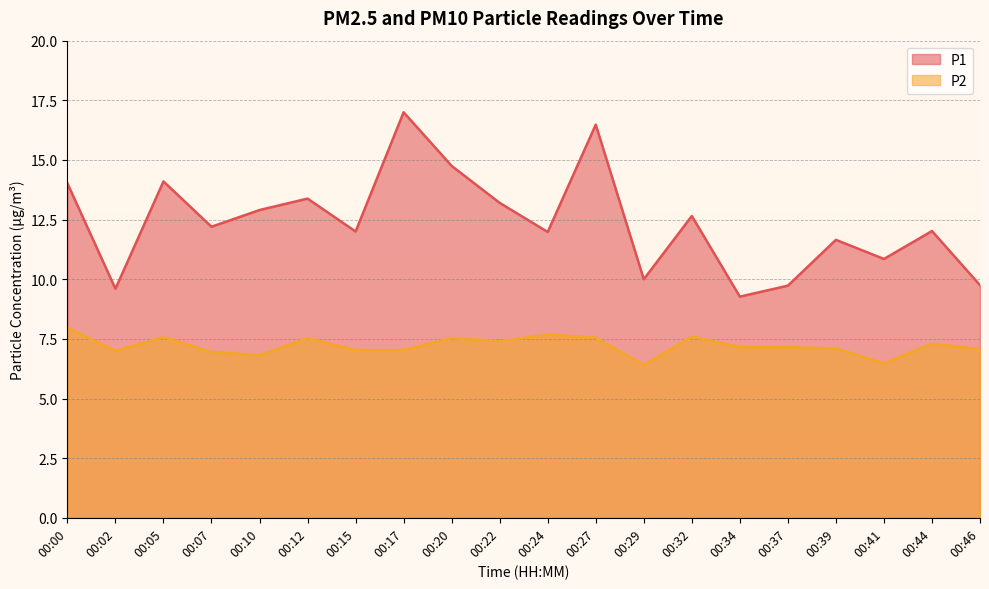

How many lines are shown in the chart?

2